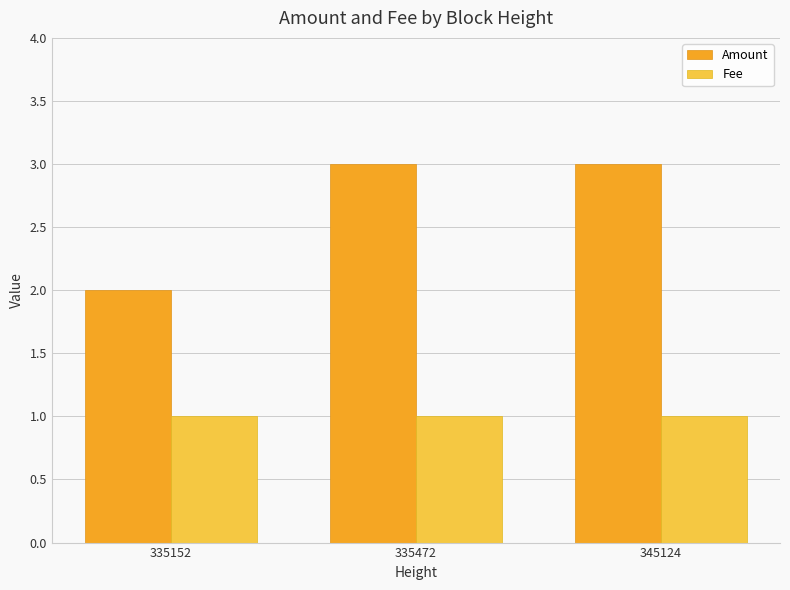

At 345124, list the series in order from smallest to largest.

Fee, Amount